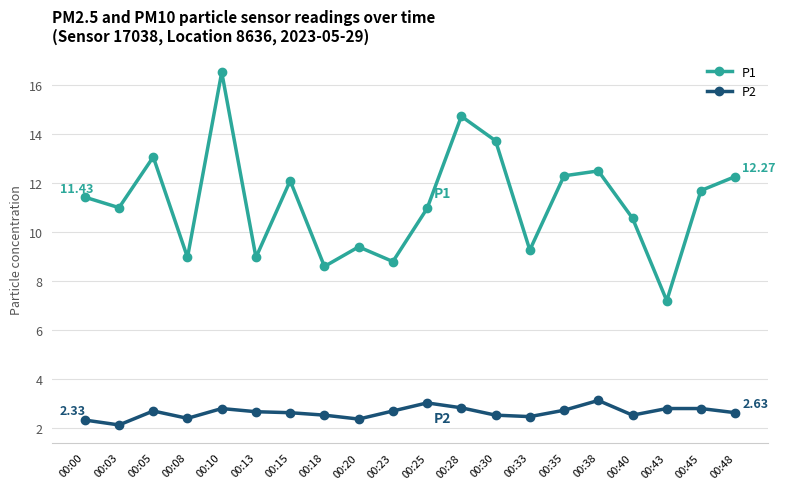

The value of P2 at 00:03 is 2.1. True or false?

True